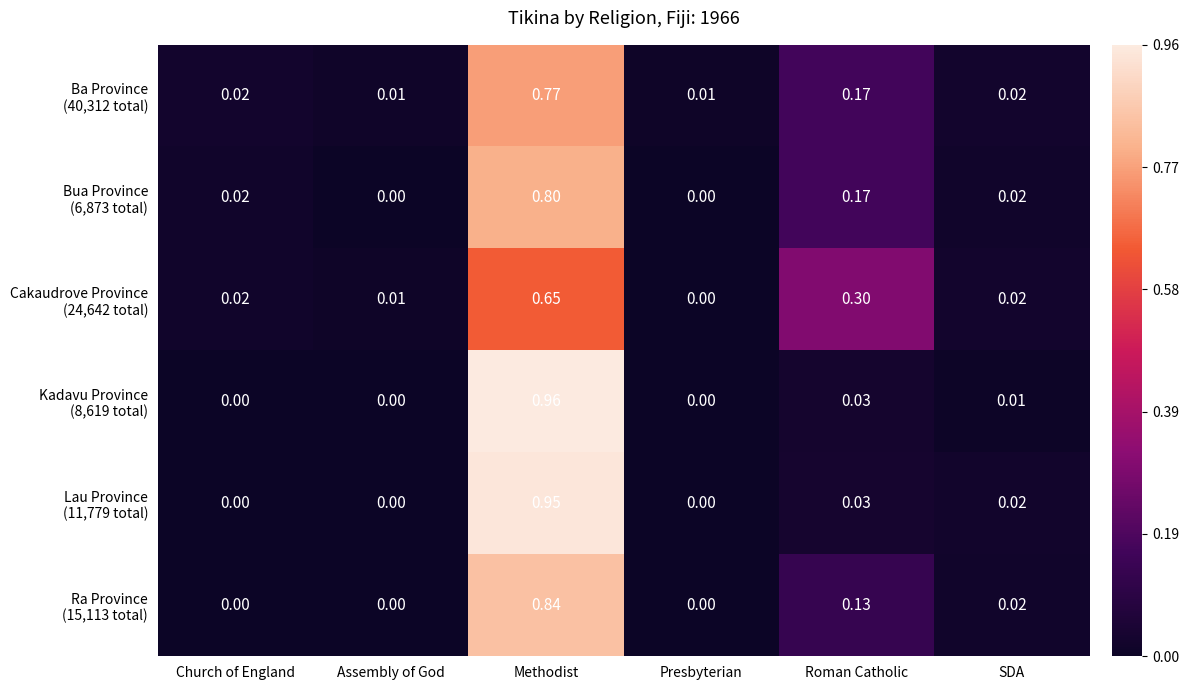

At which category is the sum across all series the highest?

Methodist